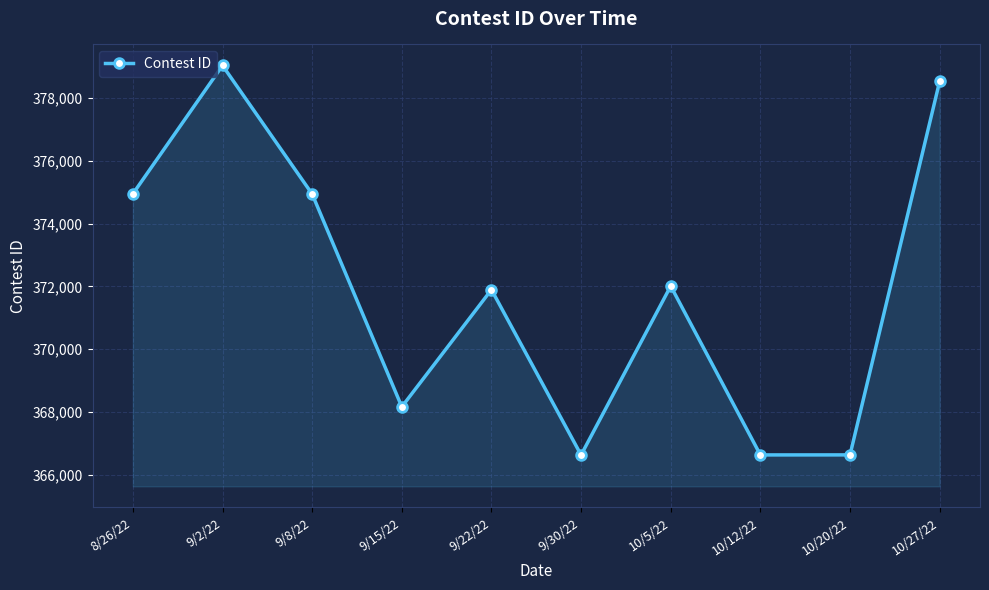

What is the value of the 7th point from the left?

372010